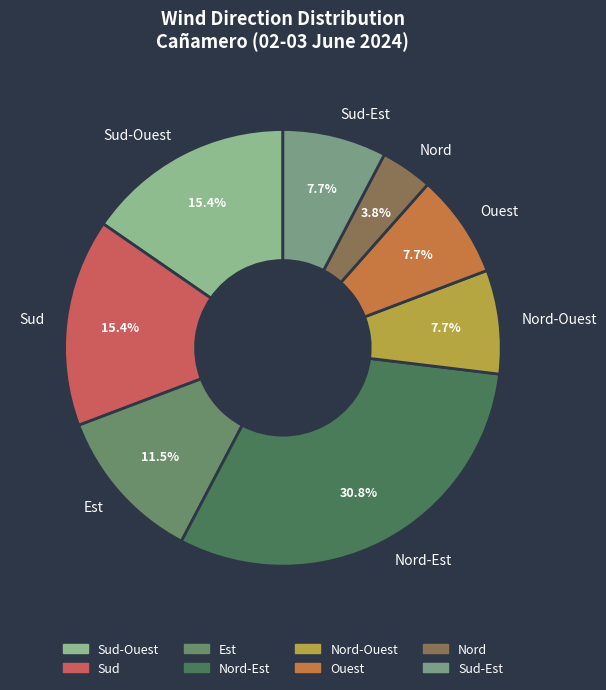

To the nearest percent, what is the difference between the Nord-Est and Est slice percentages?

19%